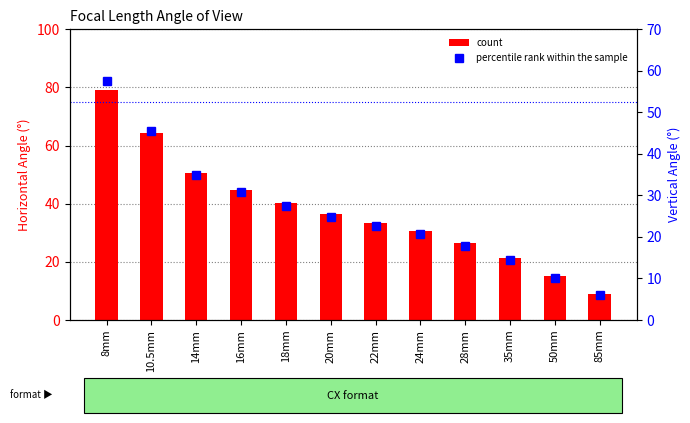

Reading right to left, what are all the values shown in this chart?

count: 8.9	15.0	21.4	26.5	30.8	33.4	36.5	40.3	44.8	50.5	64.3	79.0
percentile rank within the sample: 5.9	10.1	14.3	17.9	20.8	22.6	24.8	27.5	30.8	34.9	45.5	57.6